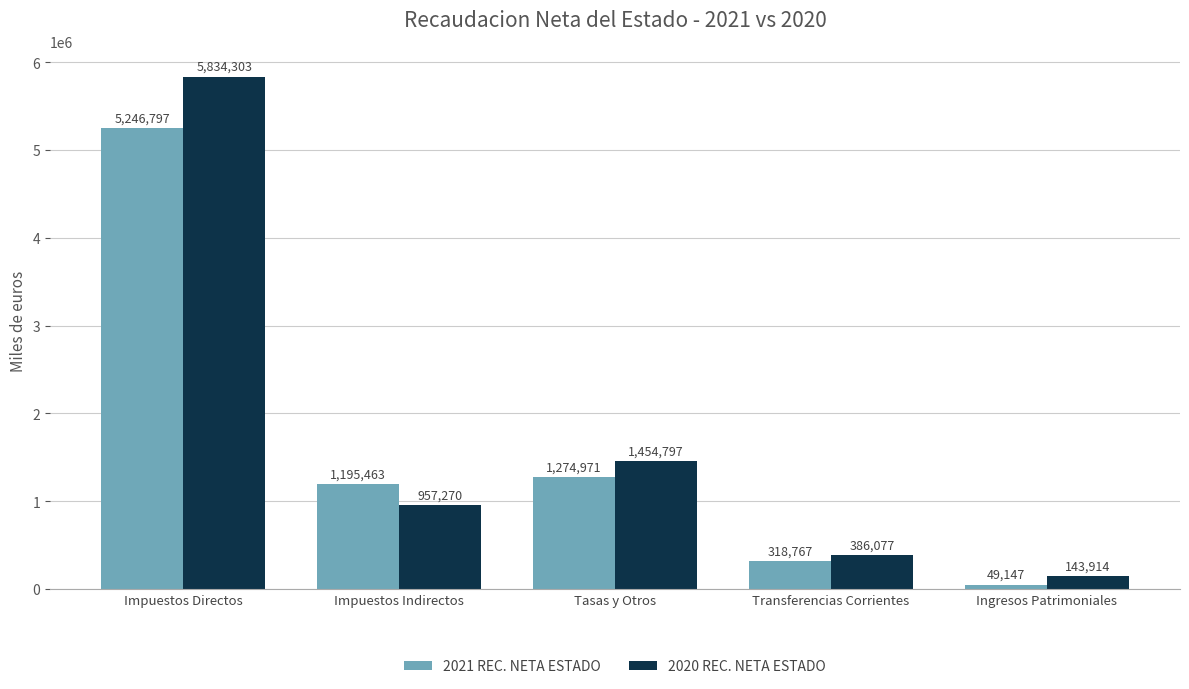

True or false: 2020 REC. NETA ESTADO has a value of 143914 at Ingresos Patrimoniales.

True